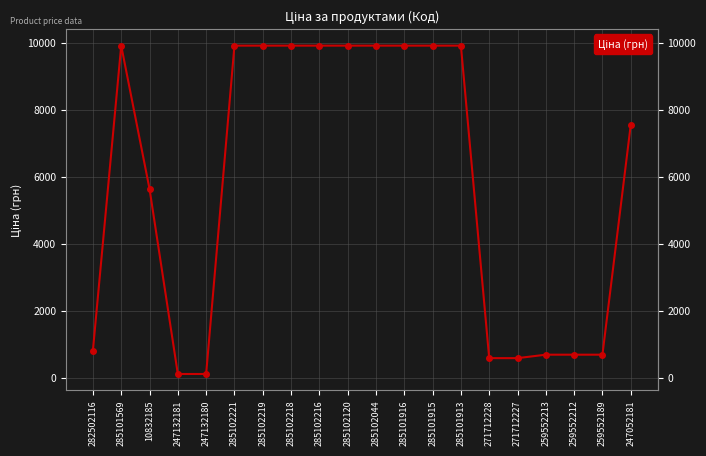

What is the sum of the values at 259552213 and 10832185?

6325.1